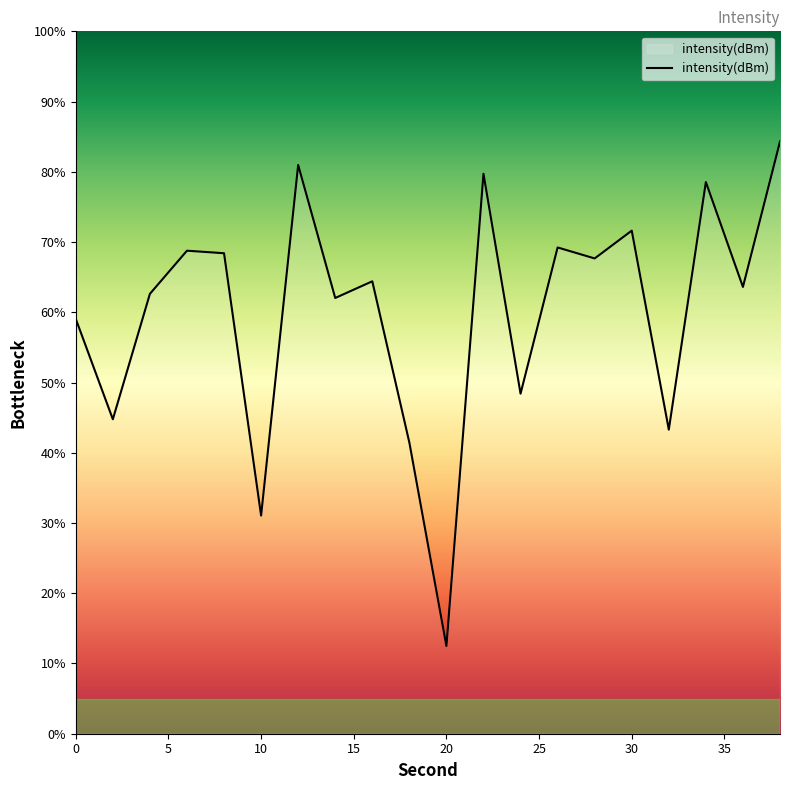

What is the difference between the maximum and minimum values?

71.8